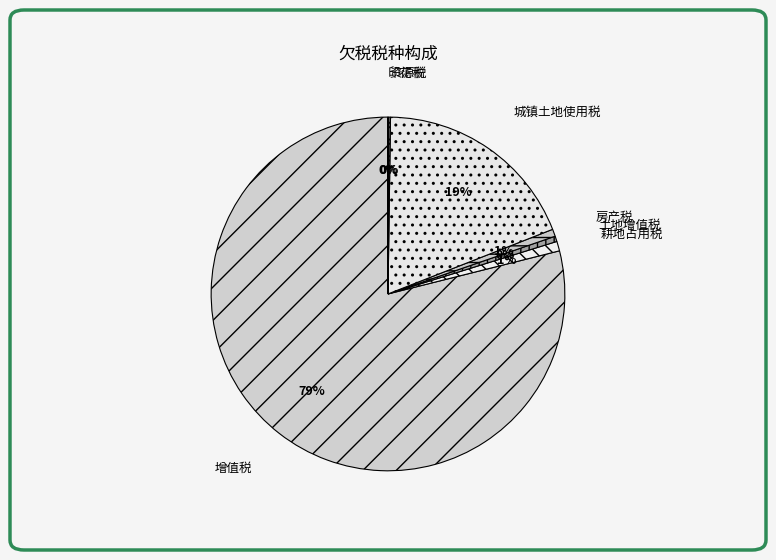

True or false: 土地增值税 accounts for 0% of the total.

True